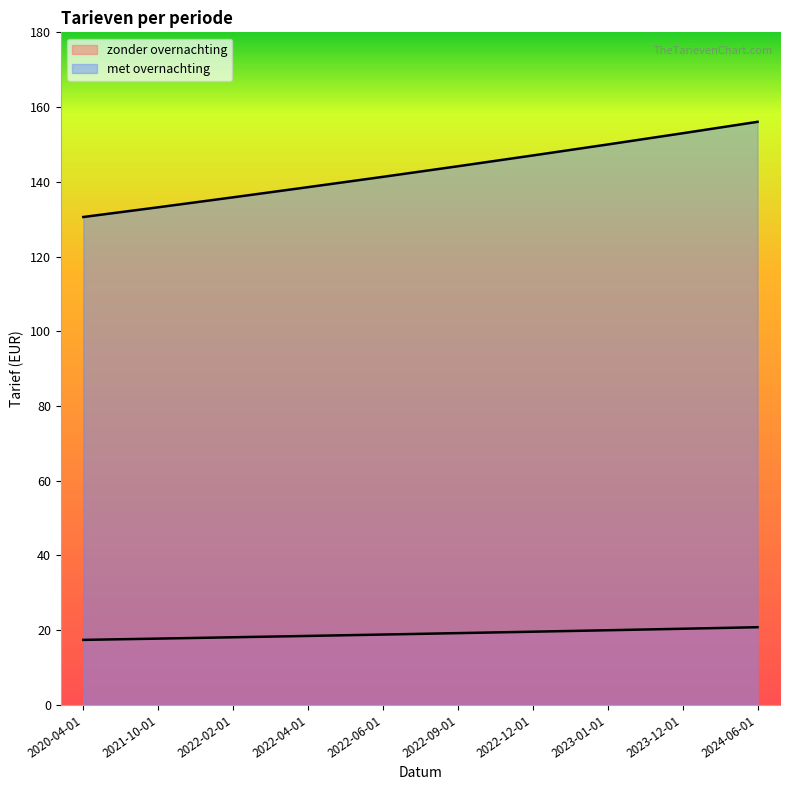

At which label is zonder overnachting closest to 19?

2022-06-01